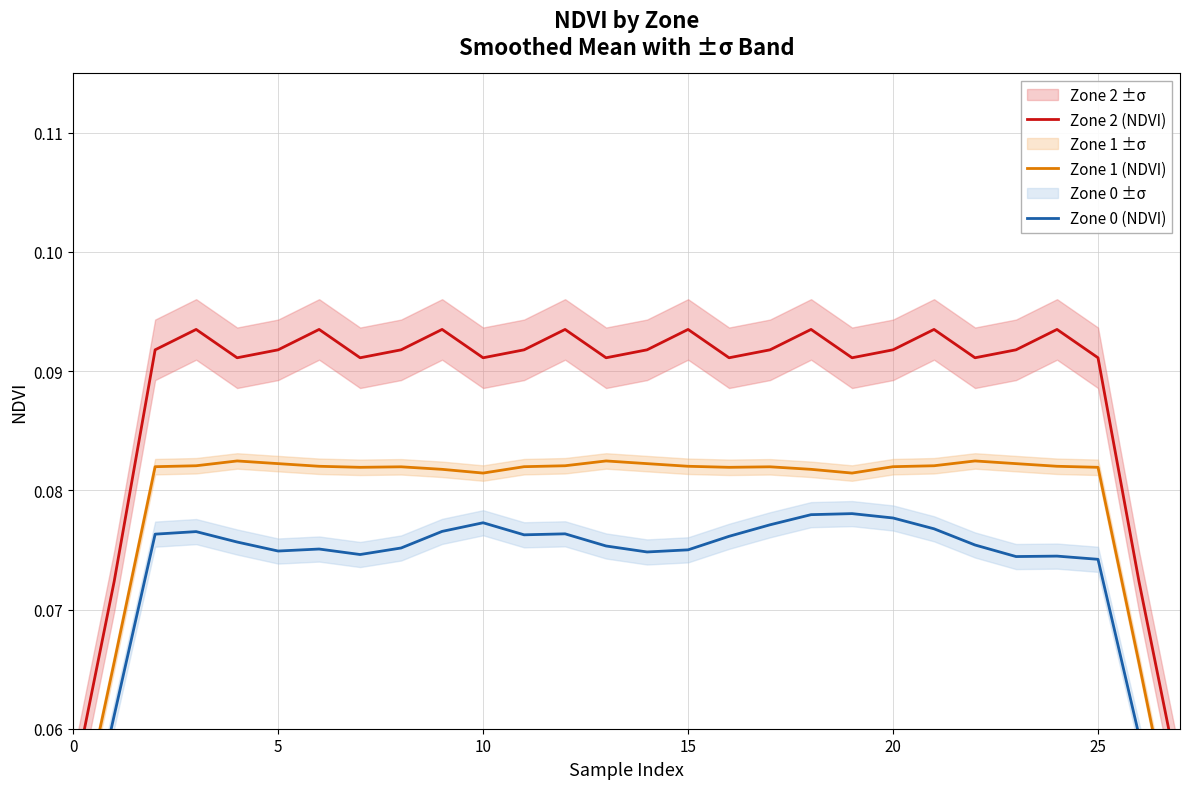

What is the sum of the Zone 0 (NDVI) values at 17 and 16?

0.2